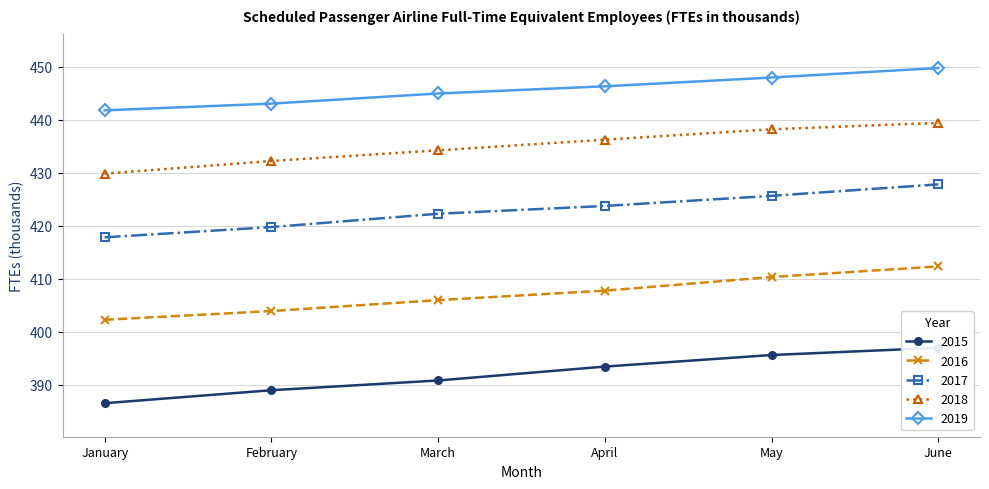

True or false: 2016 has a value of 285.2 at April.

False